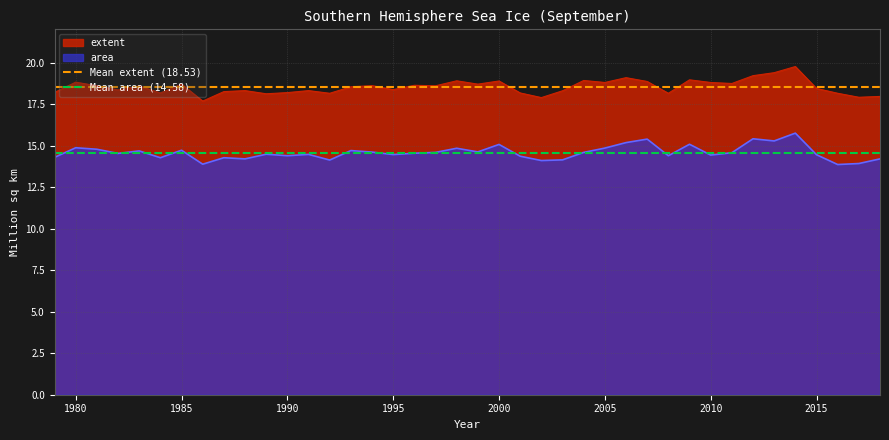

What is the value of the Mean area (14.58) point at the 1st from the left?

14.6